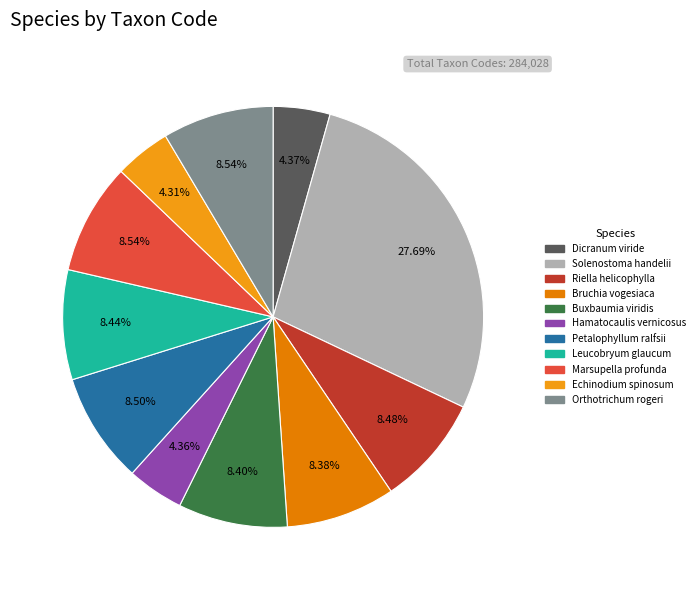

True or false: Marsupella profunda accounts for 21% of the total.

False